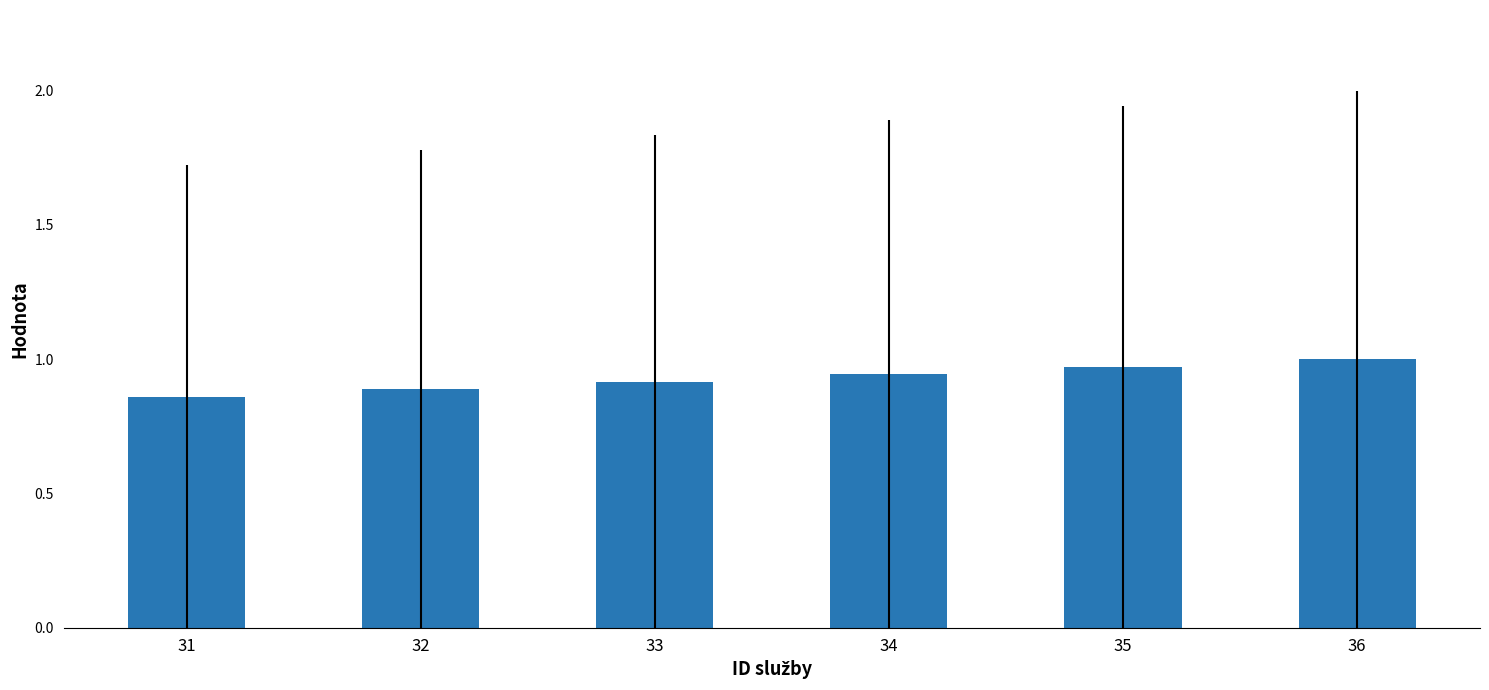

Which category has the lowest value across all series?

31